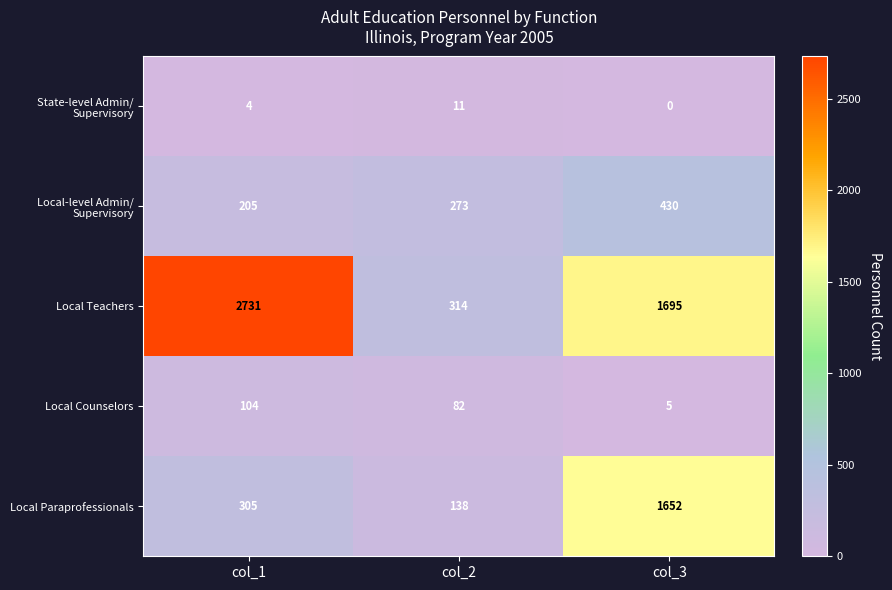

What is the average value of the Local Counselors series?

64